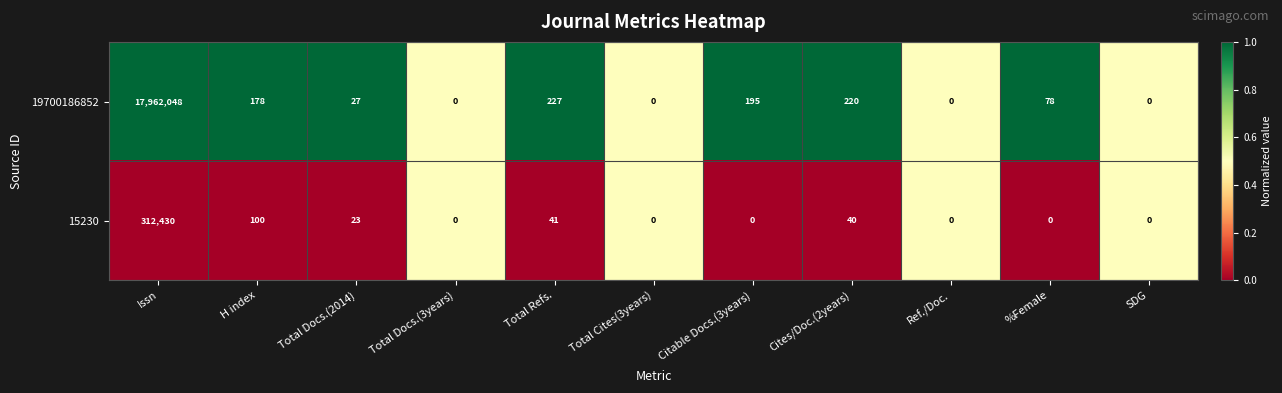

Which series has the largest total across all categories?

19700186852